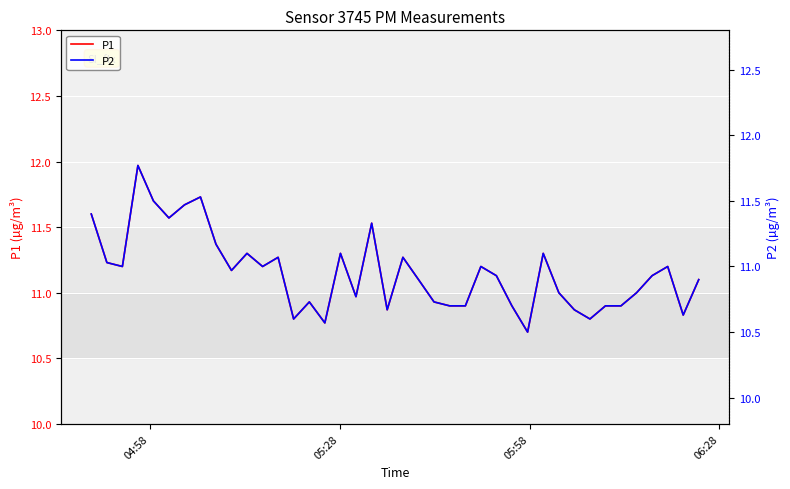

What is the maximum value for P1?

12.0